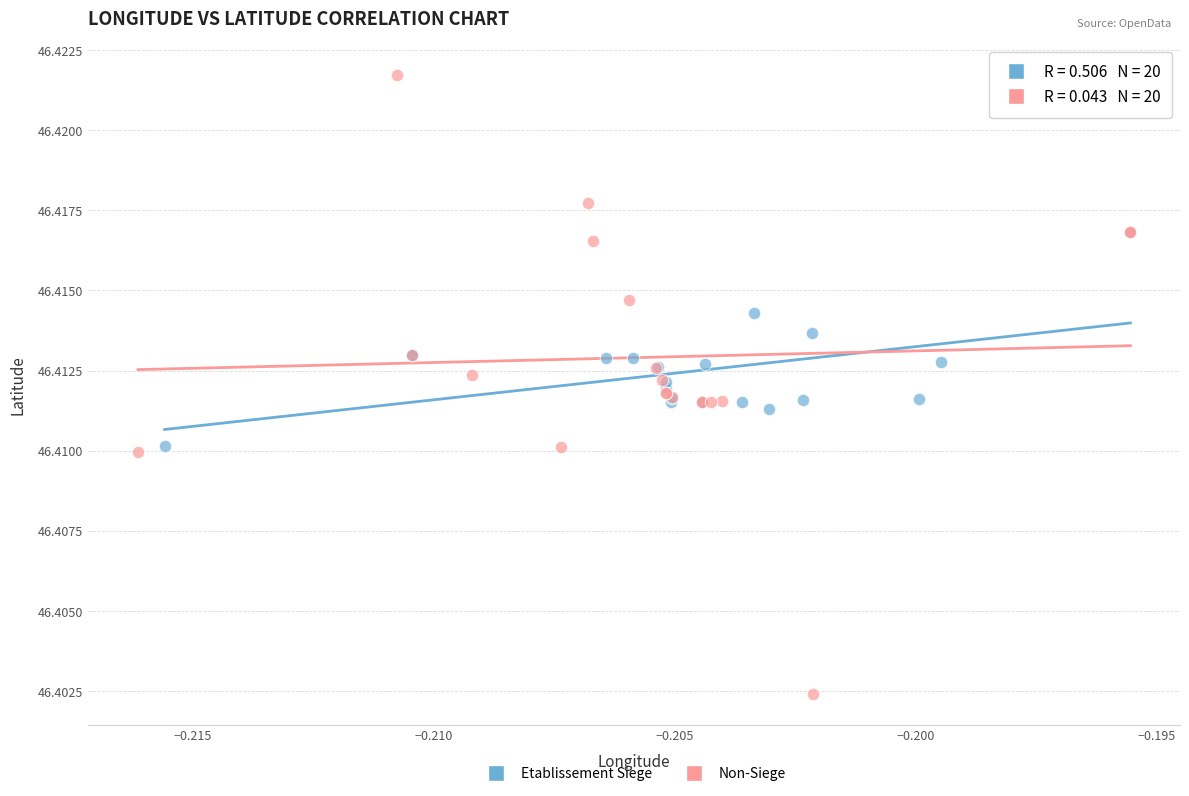

Which series reaches the minimum Y coordinate?

Non-Siege